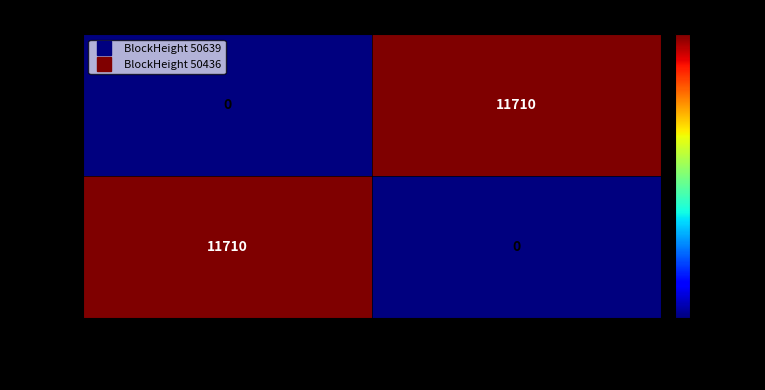

The value of 50639 at 3NKZbDy... is 7494. True or false?

False